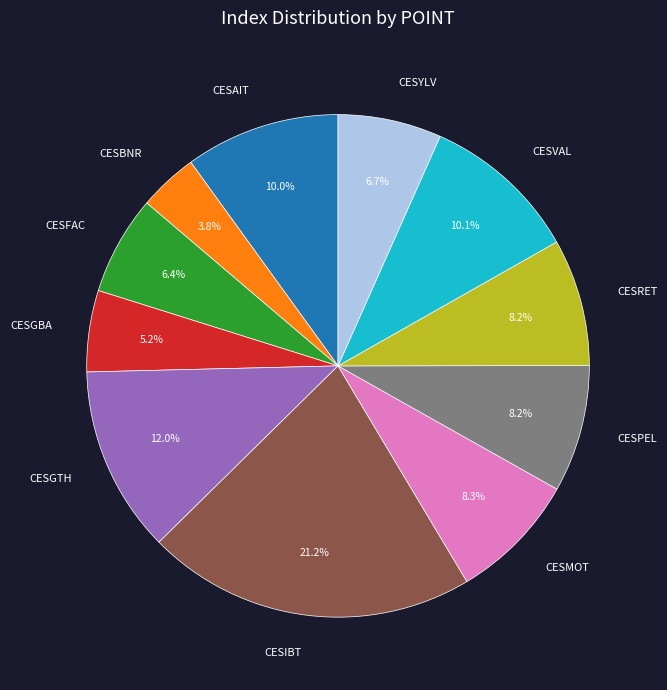

Approximately how many times larger is the value at CESBNR compared to CESGTH?

0.3